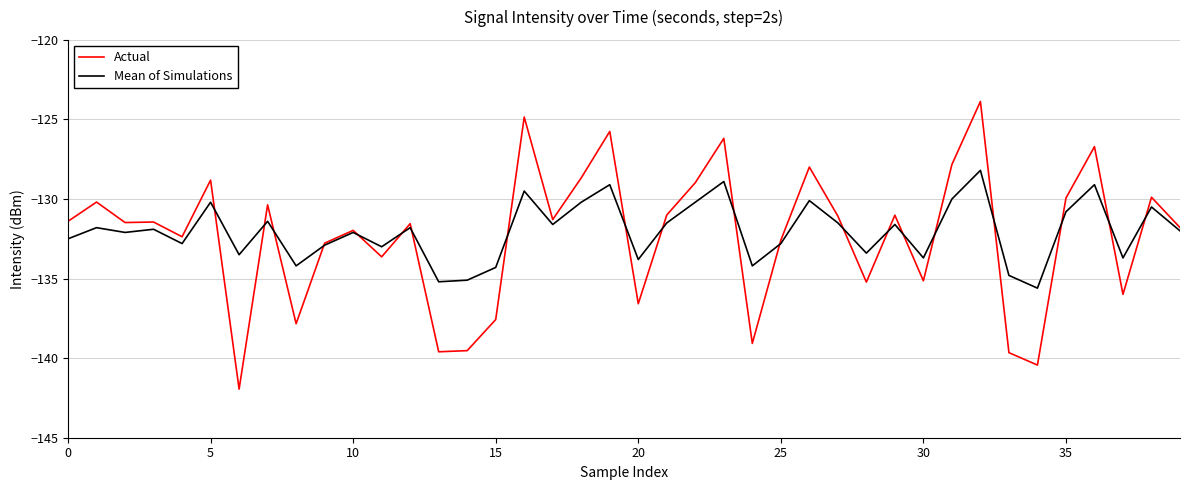

Rank the series by their maximum value, from lowest to highest.

Mean of Simulations, Actual